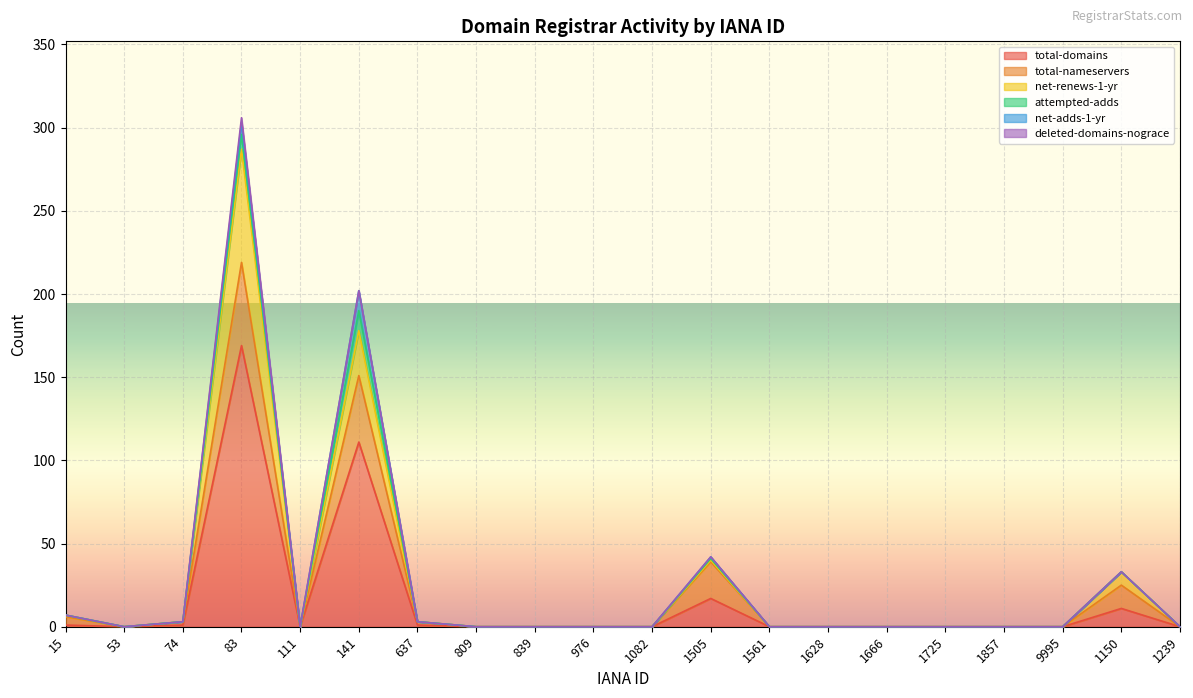

At which label is total-domains closest to 84?

141